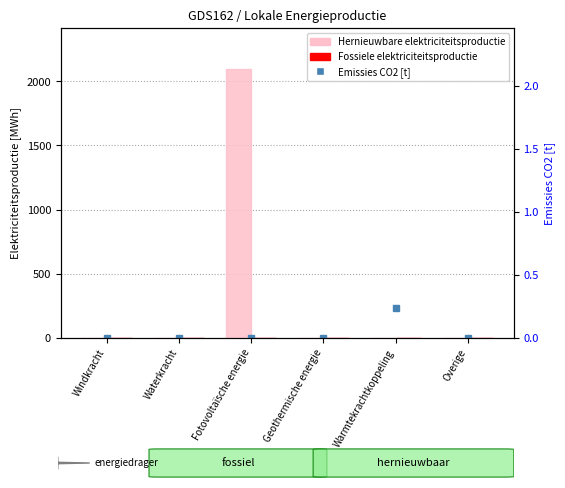

Reading left to right, transcribe all the data shown in this chart.

Hernieuwbare elektriciteitsproductie: Windkracht=0.0	Waterkracht=0.0	Fotovoltaïsche energie=2099.2	Geothermische energie=0.0	Warmtekrachtkoppeling=0.0	Overige=0.0
Fossiele elektriciteitsproductie: Windkracht=0.0	Waterkracht=0.0	Fotovoltaïsche energie=0.0	Geothermische energie=0.0	Warmtekrachtkoppeling=1.1	Overige=0.0
Emissies CO2 [t]: Windkracht=0.0	Waterkracht=0.0	Fotovoltaïsche energie=0.0	Geothermische energie=0.0	Warmtekrachtkoppeling=0.2	Overige=0.0